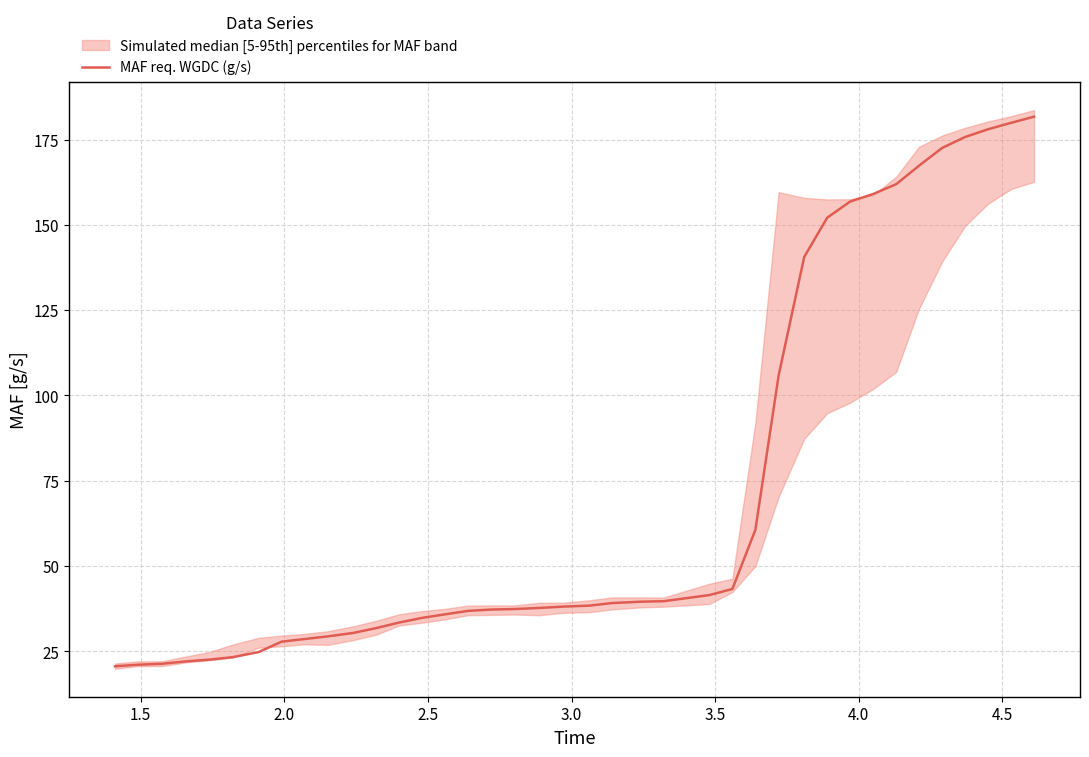

What is the highest value of the MAF req. WGDC (g/s) series?

181.7